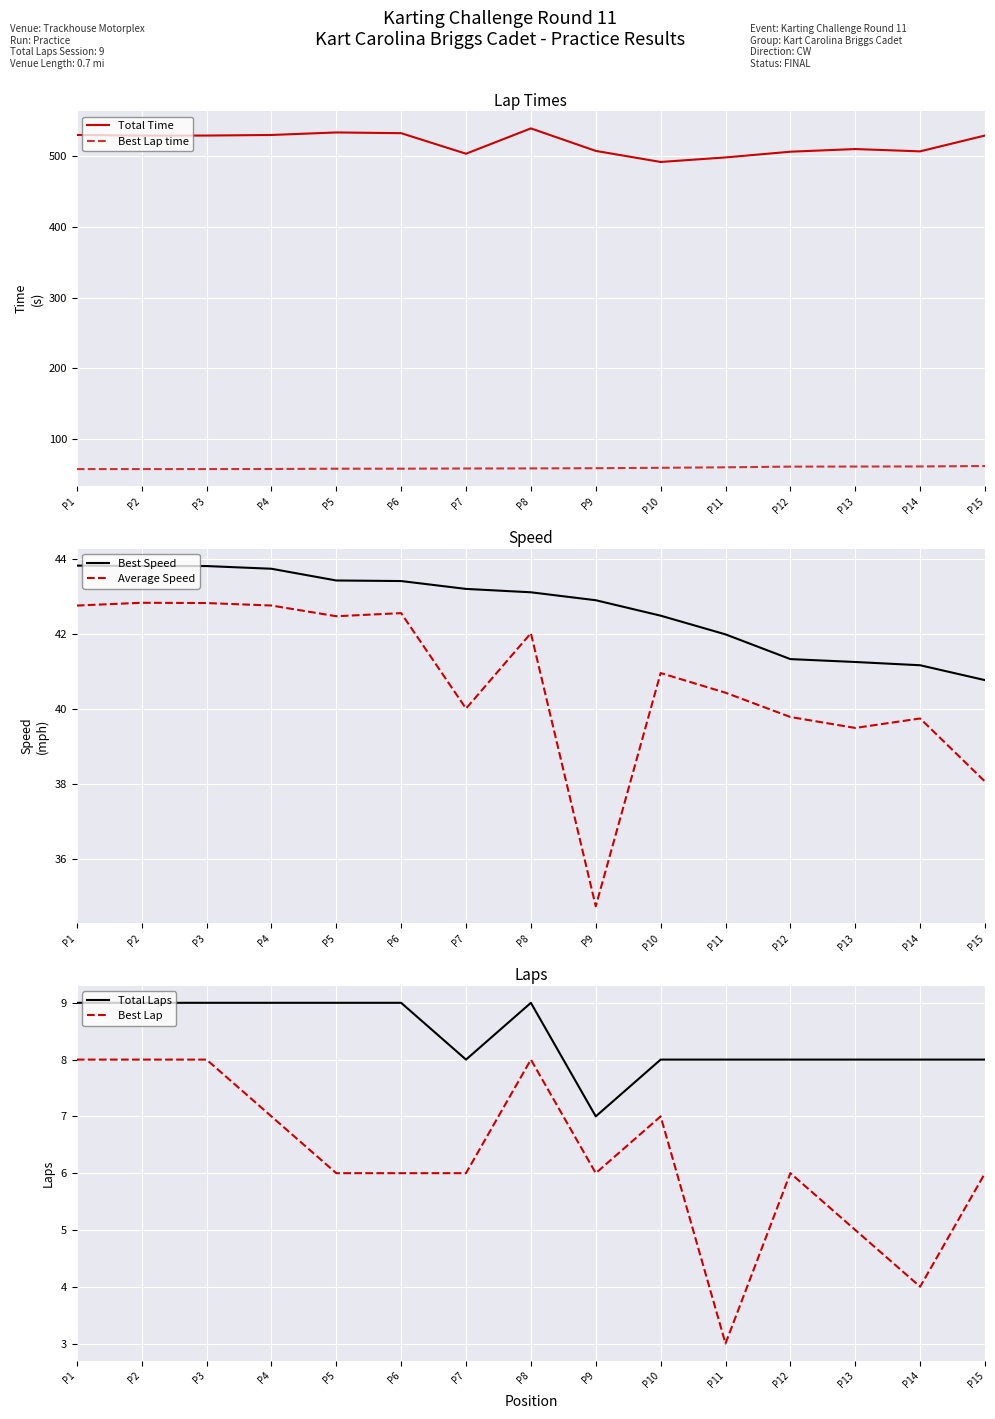

The value of Total Time at P10 is 243.1. True or false?

False